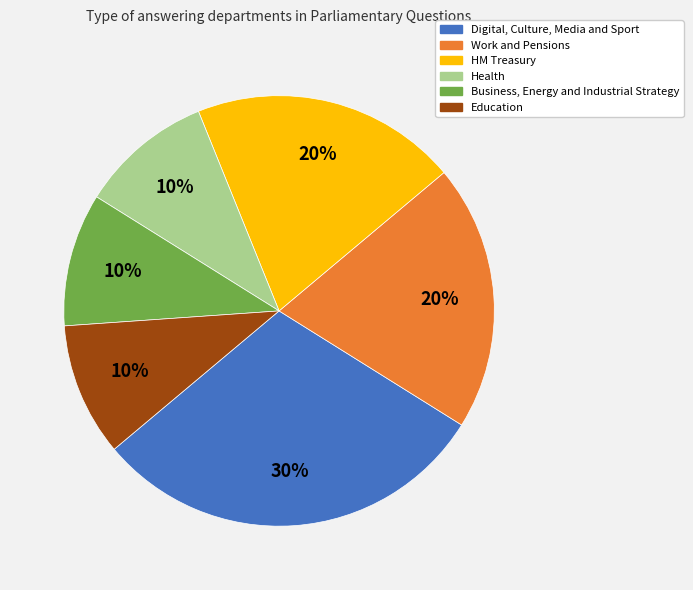

To the nearest percent, what portion does Health represent?

10%